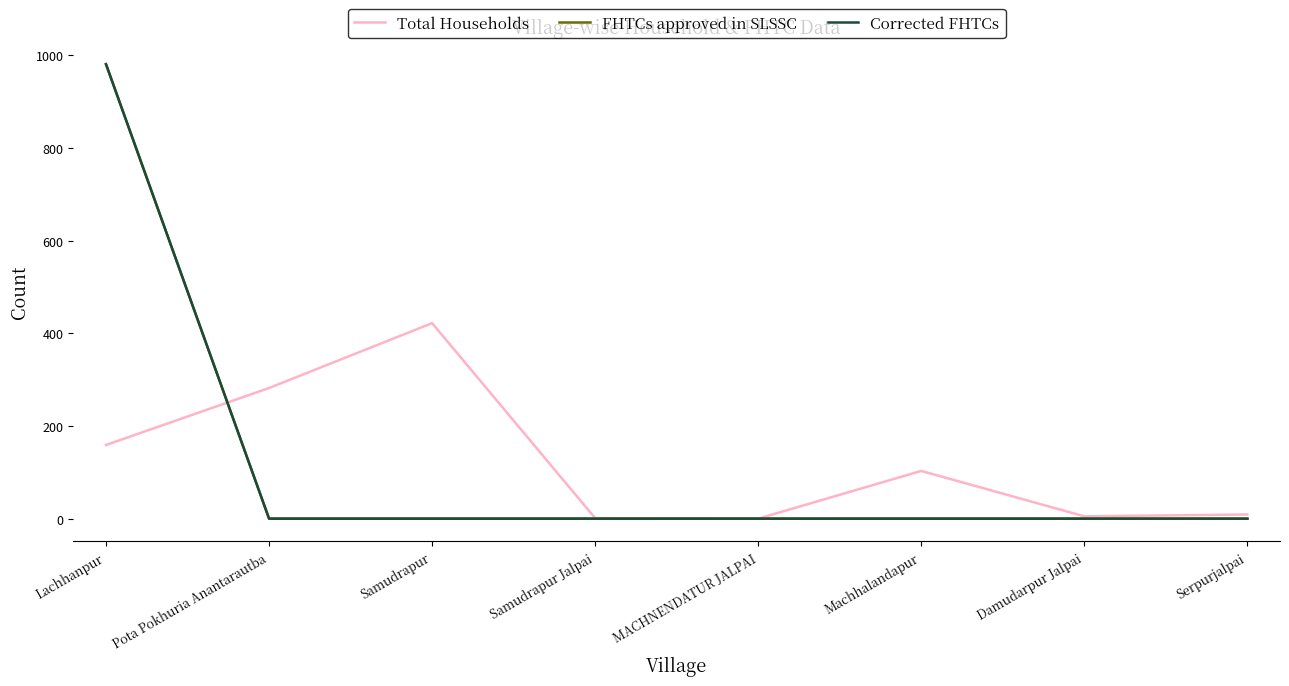

Which series changed the most between Lachhanpur and Pota Pokhuria Anantarautba?

FHTCs approved in SLSSC